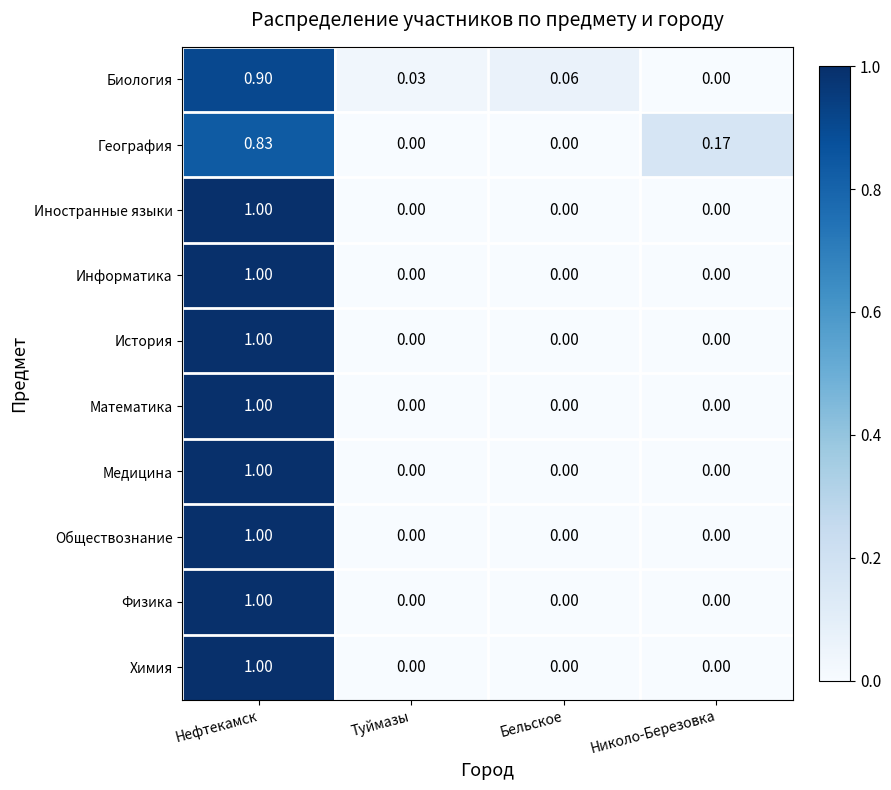

At which label does Биология reach its minimum?

Николо-Березовка